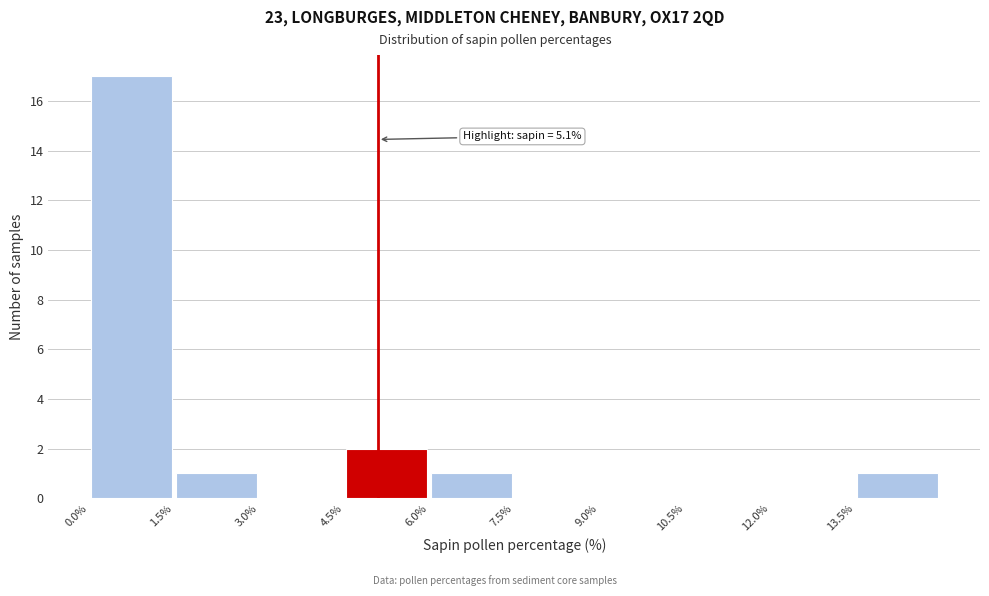

Over which range of the x-axis is the bar tallest?

0.0 to 1.5